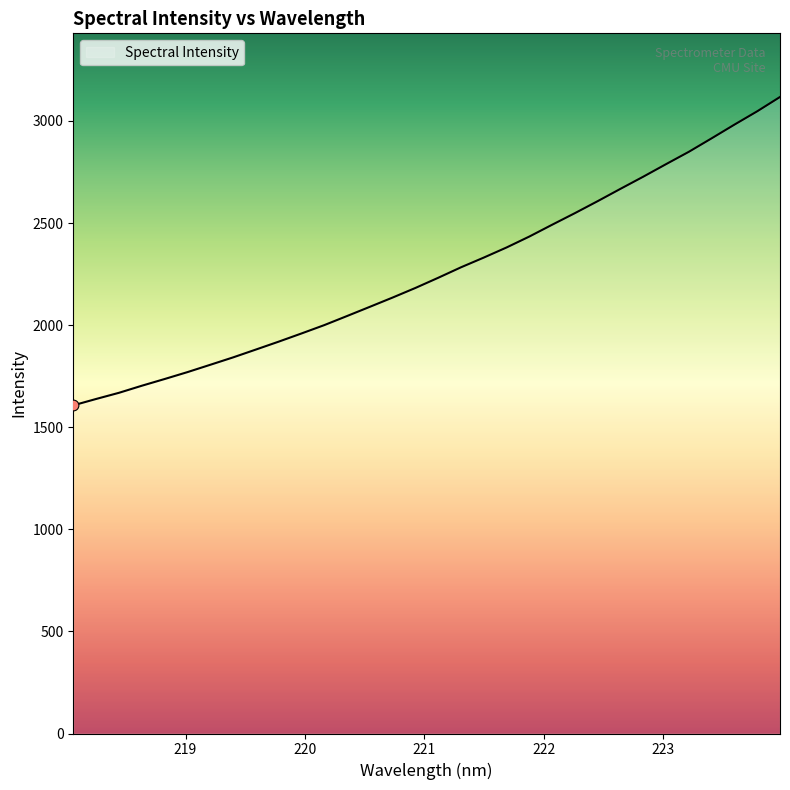

What is the difference between the maximum and minimum values?

1510.2